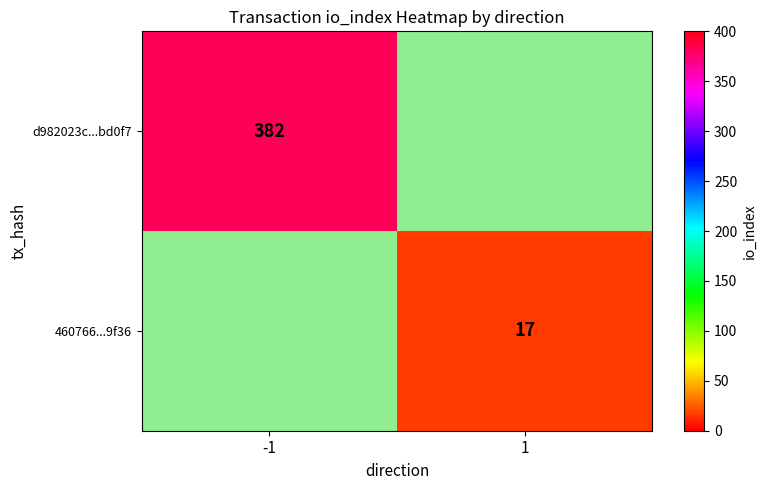

What is the smallest value displayed?

17.0